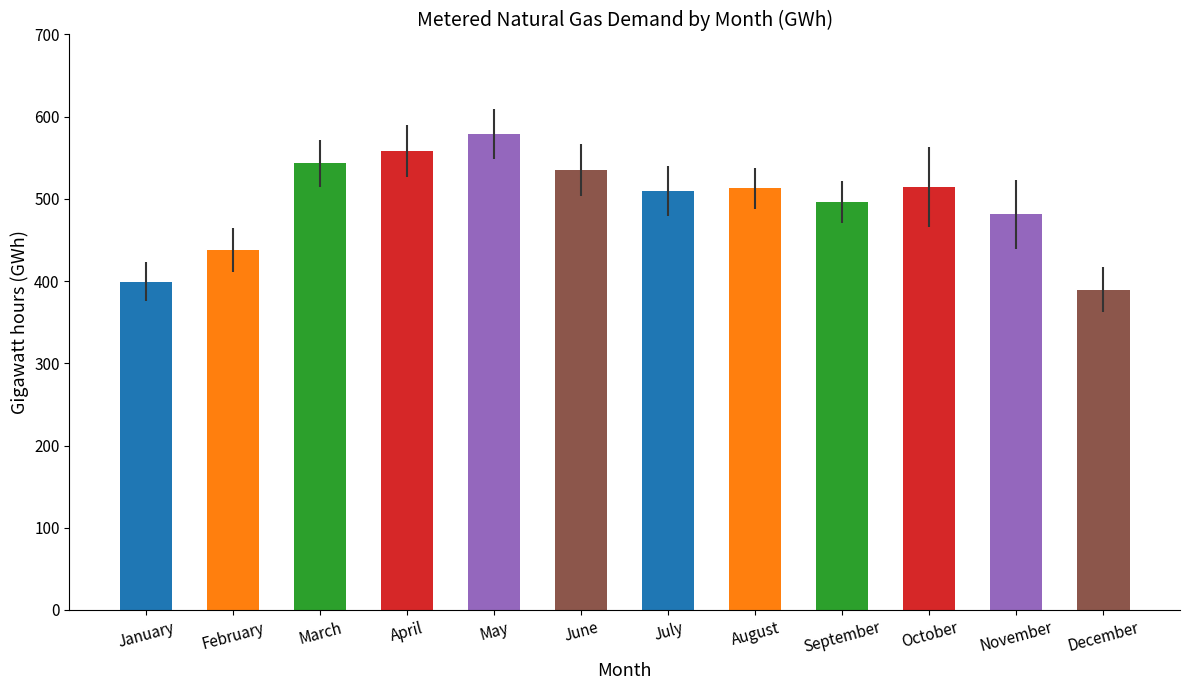

Which label corresponds to the largest value in the chart?

May